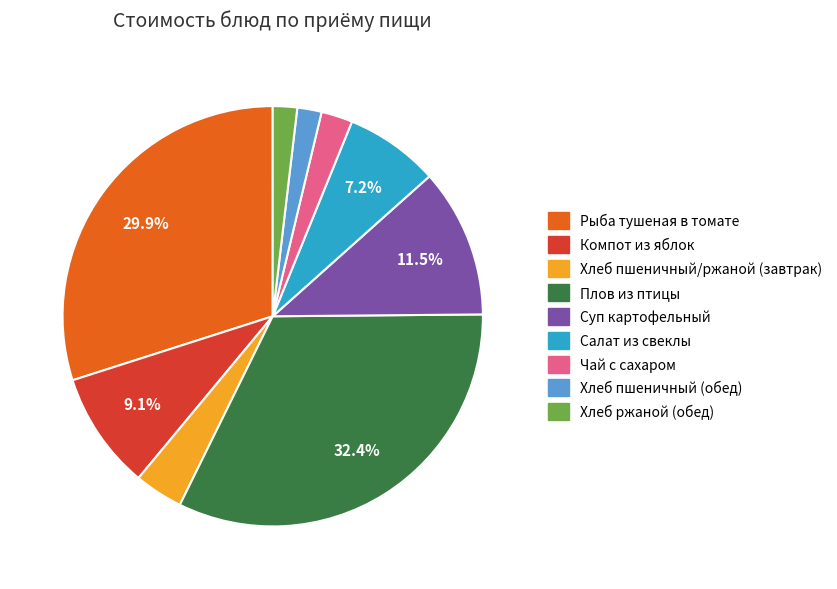

What percentage is NOT represented by Суп картофельный?

88.5%